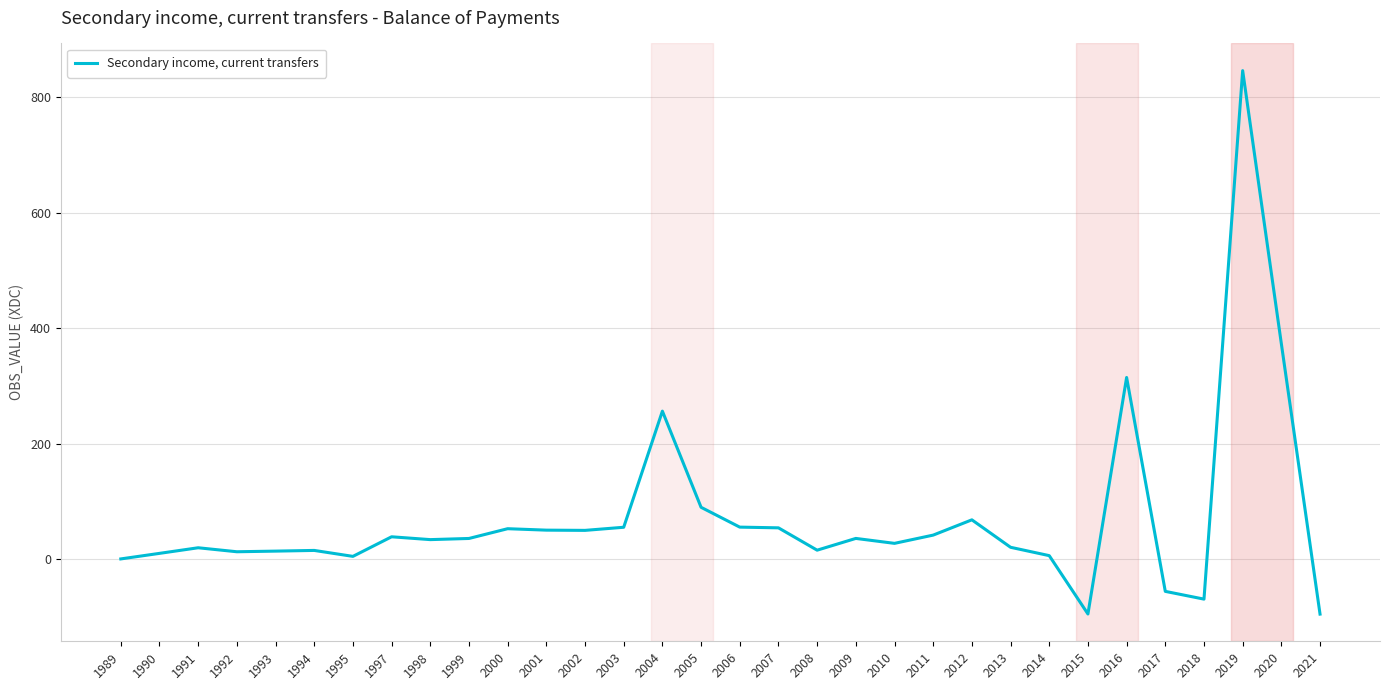

What is the minimum value shown in the chart?

-94.5